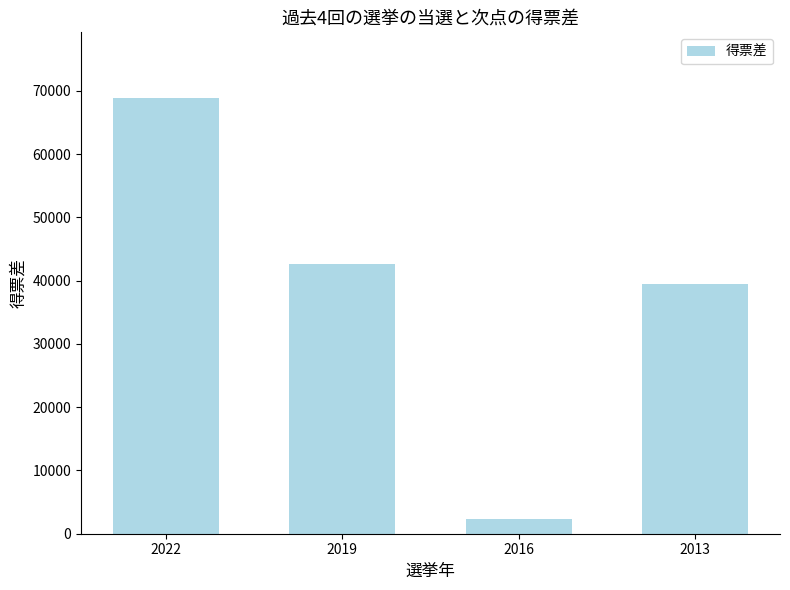

What is the difference between the maximum and minimum values?

66651